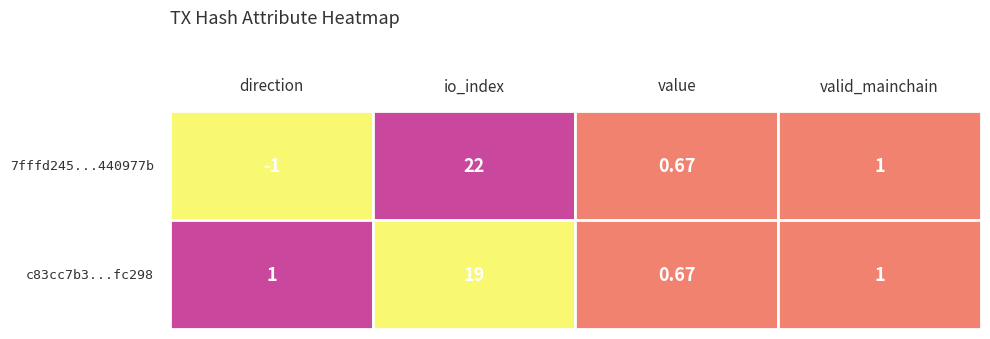

What is the sum of the c83cc7b3262b7a66ef0ed43b48c9d44a08fc298 values at value and valid_mainchain?

1.7